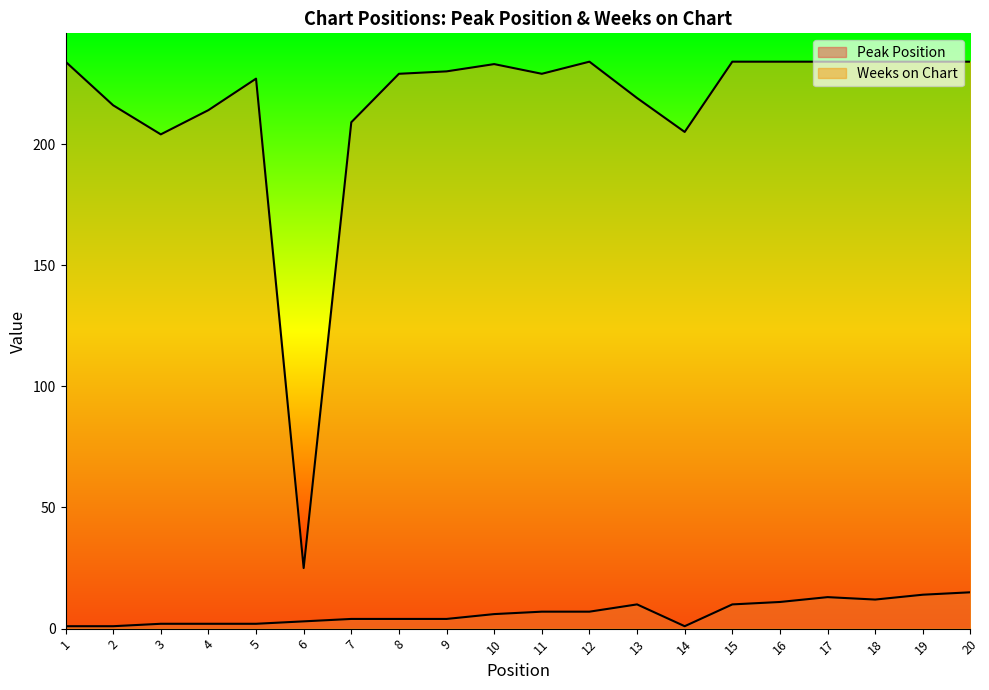

What is the sum of all Peak Position values?

129